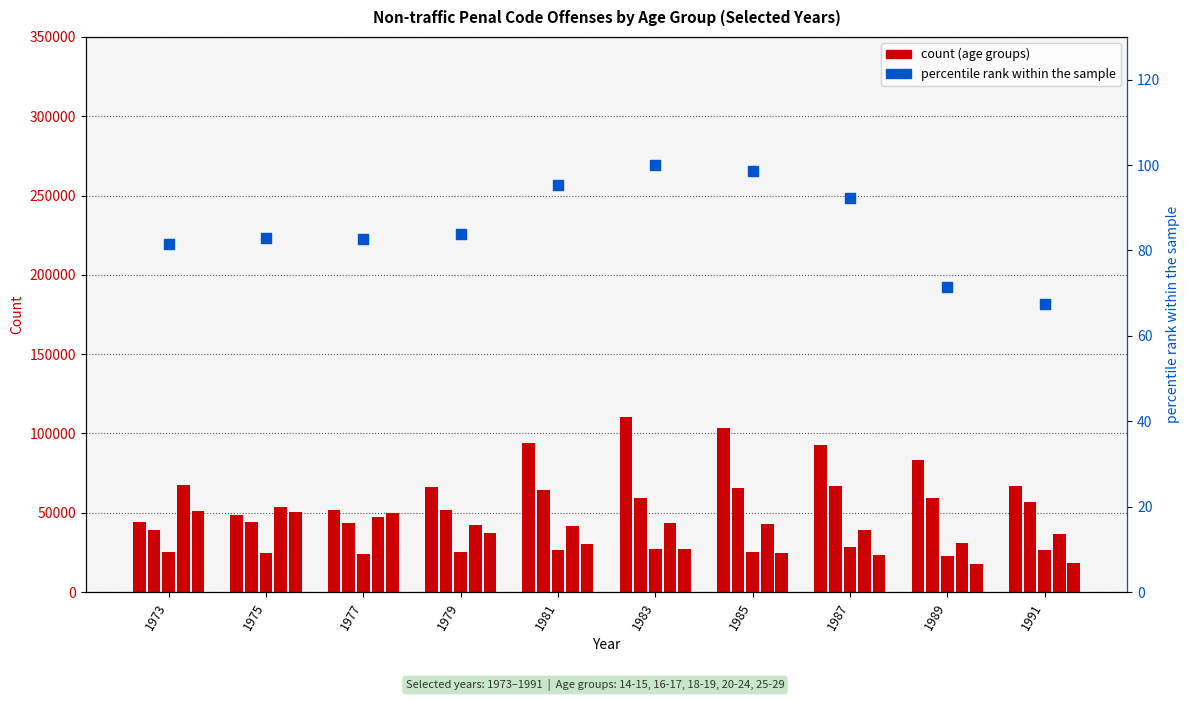

Which has a higher value, 1991 or 1973?

1973